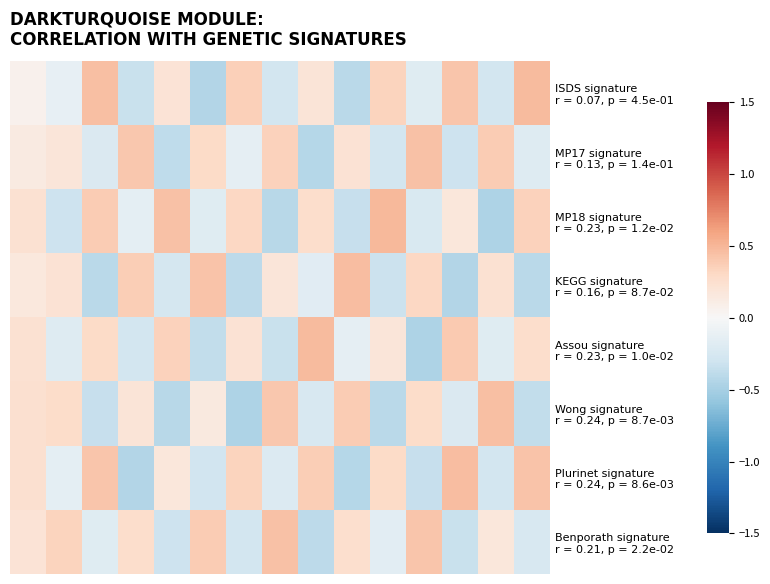

How many distinct data groups are displayed?

8